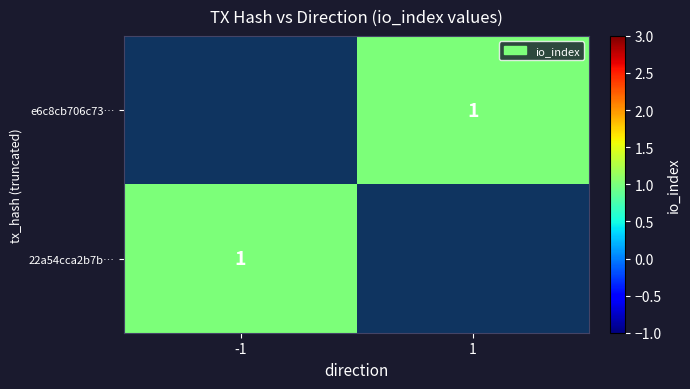

The value of 22a54cca2b7b… at -1 is 0. True or false?

False